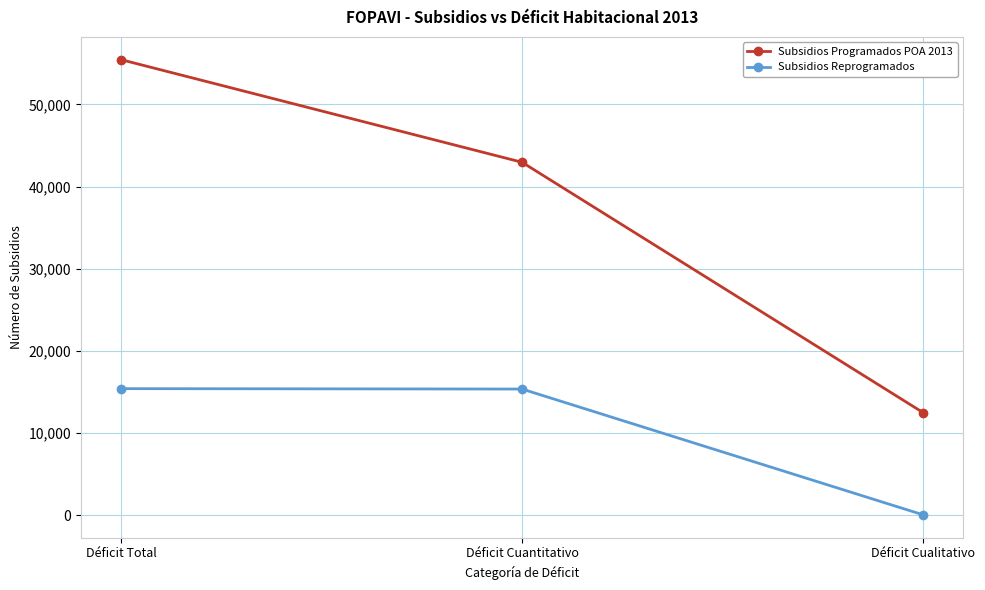

What is the difference between the highest and lowest values at Déficit Cuantitativo?

27600